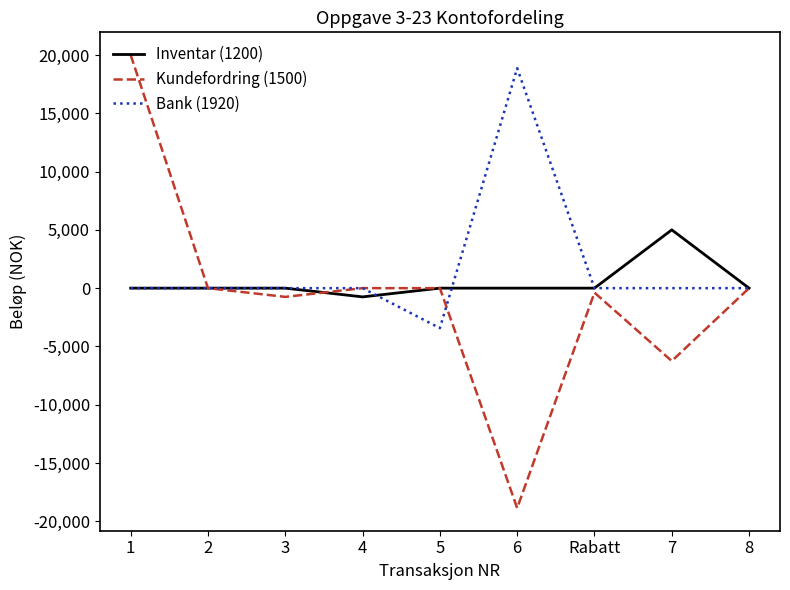

Which series has the widest spread of values?

Kundefordring (1500)